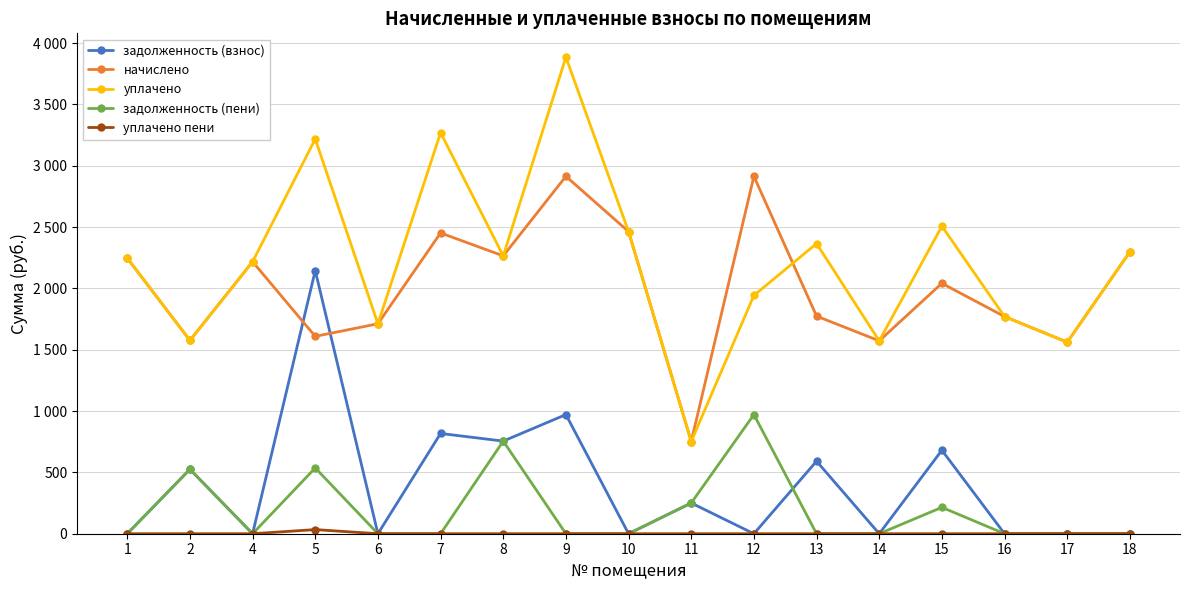

Is this an area chart (filled region under the line)?

No